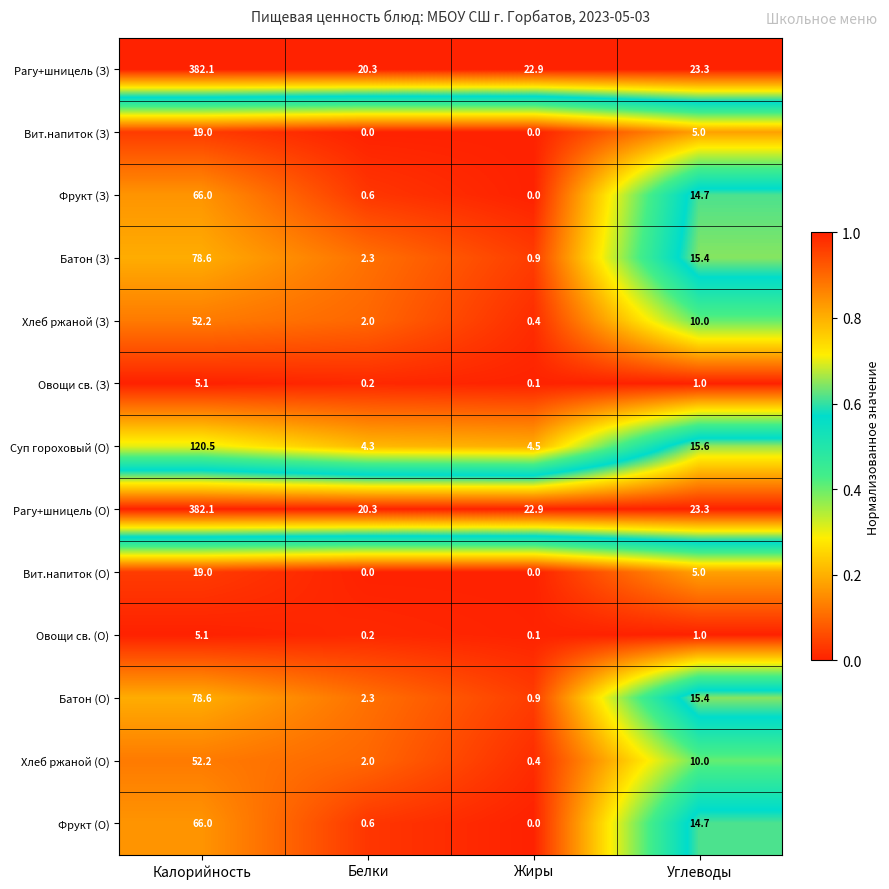

Rank the categories by Хлеб ржаной (О) value from highest to lowest.

Калорийность, Углеводы, Белки, Жиры